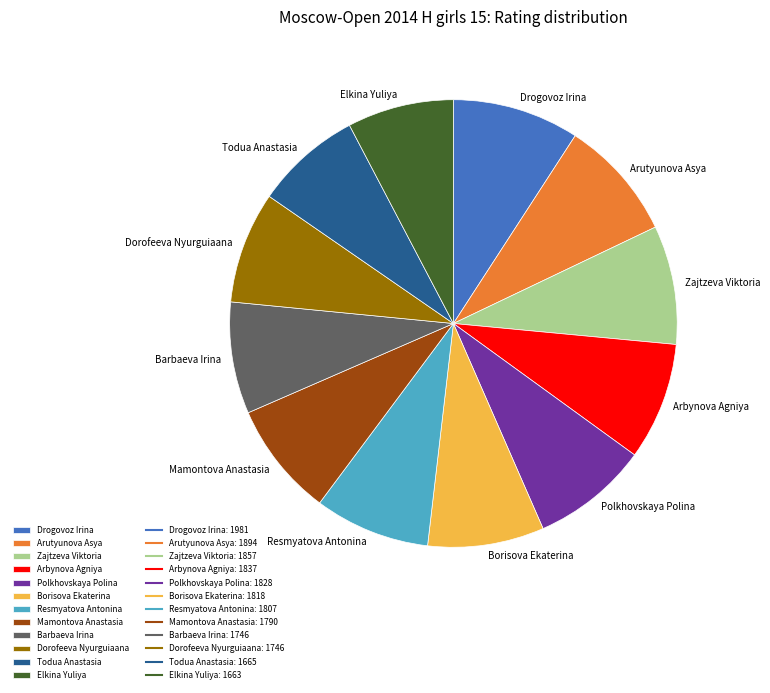

Combined, do Borisova Ekaterina and Arutyunova Asya account for over 50%?

No